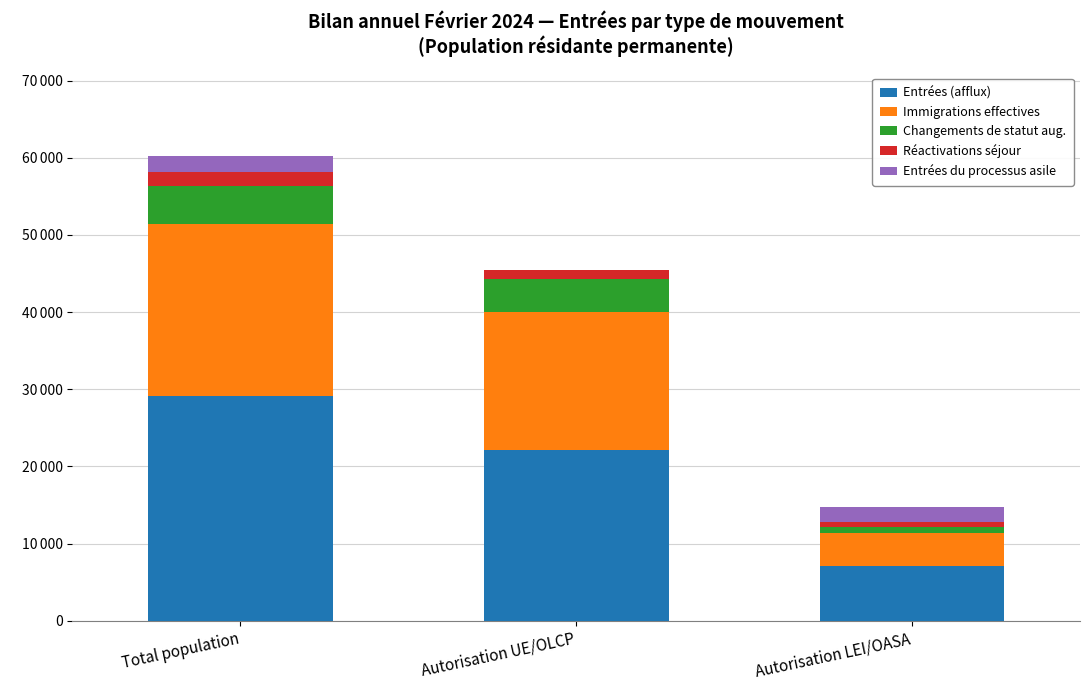

Rank the series at Autorisation LEI/OASA from lowest to highest value.

Réactivations séjour, Changements de statut aug., Entrées du processus asile, Immigrations effectives, Entrées (afflux)